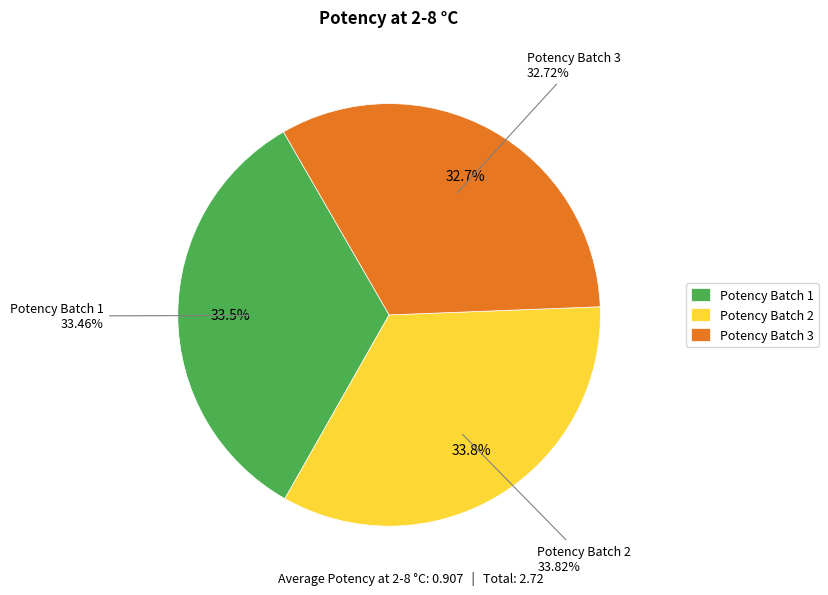

How many slices are in this pie chart?

3